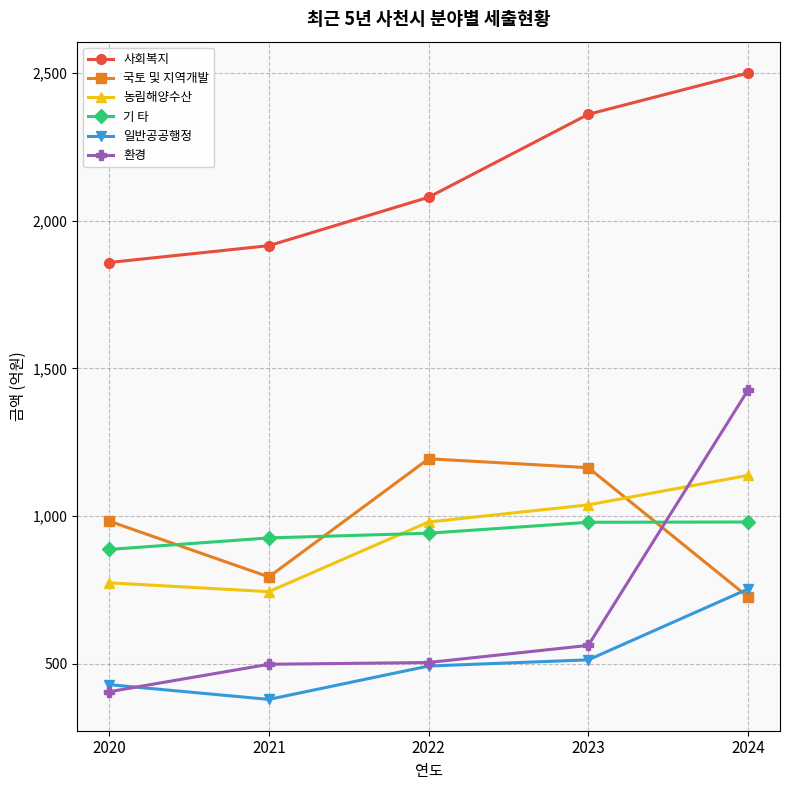

What is the difference between the second highest and second lowest values in the 농림해양수산 series?

264